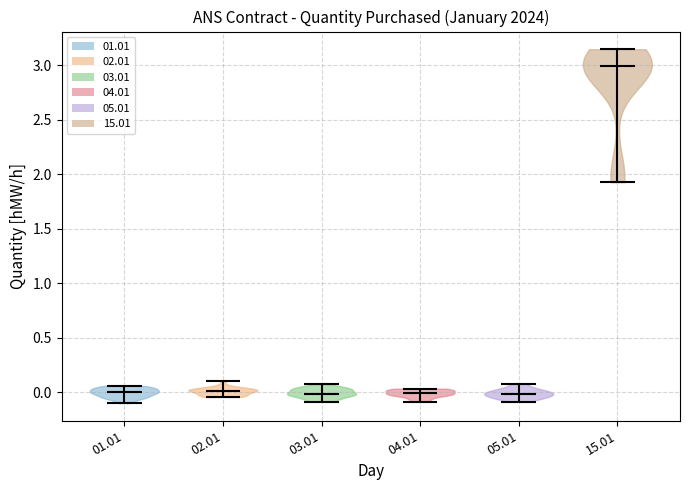

What is the lowest point the violin at x = 15.01 reaches on the y-axis? The values are not printed on the chart, so give them approximately, as read against the axis.

1.95